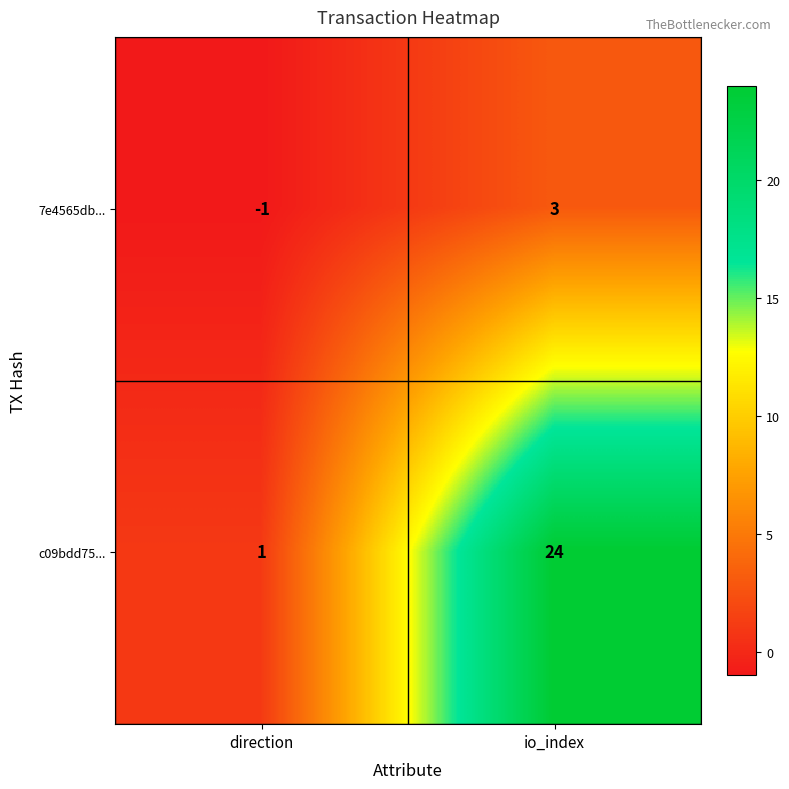

Which series has the widest spread of values?

c09bdd75...